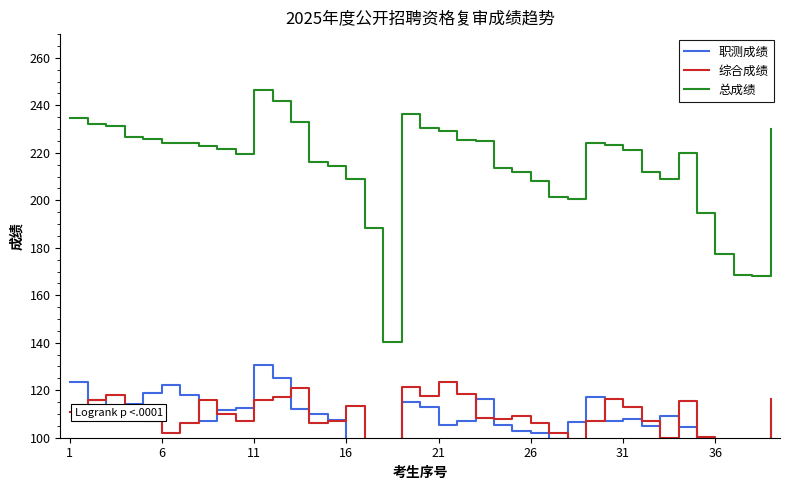

How many data points in 职测成绩 are less than 108?

19